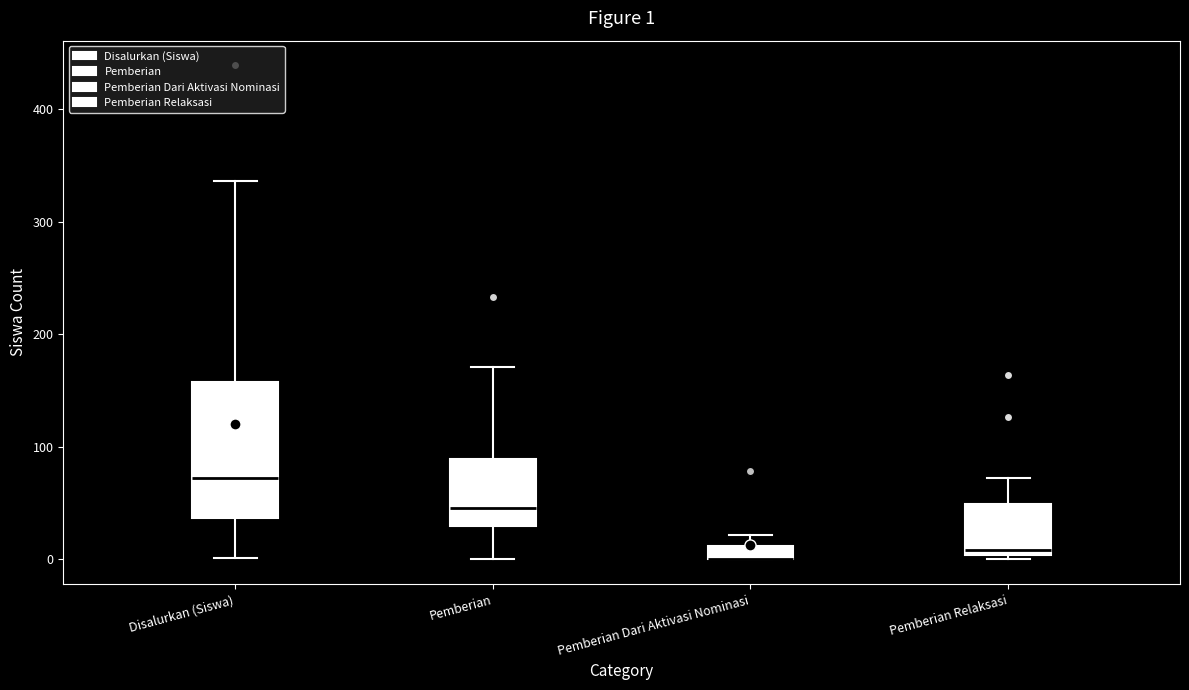

Comparing the boxes themselves (not the whiskers), which one is the tallest?

Disalurkan (Siswa)